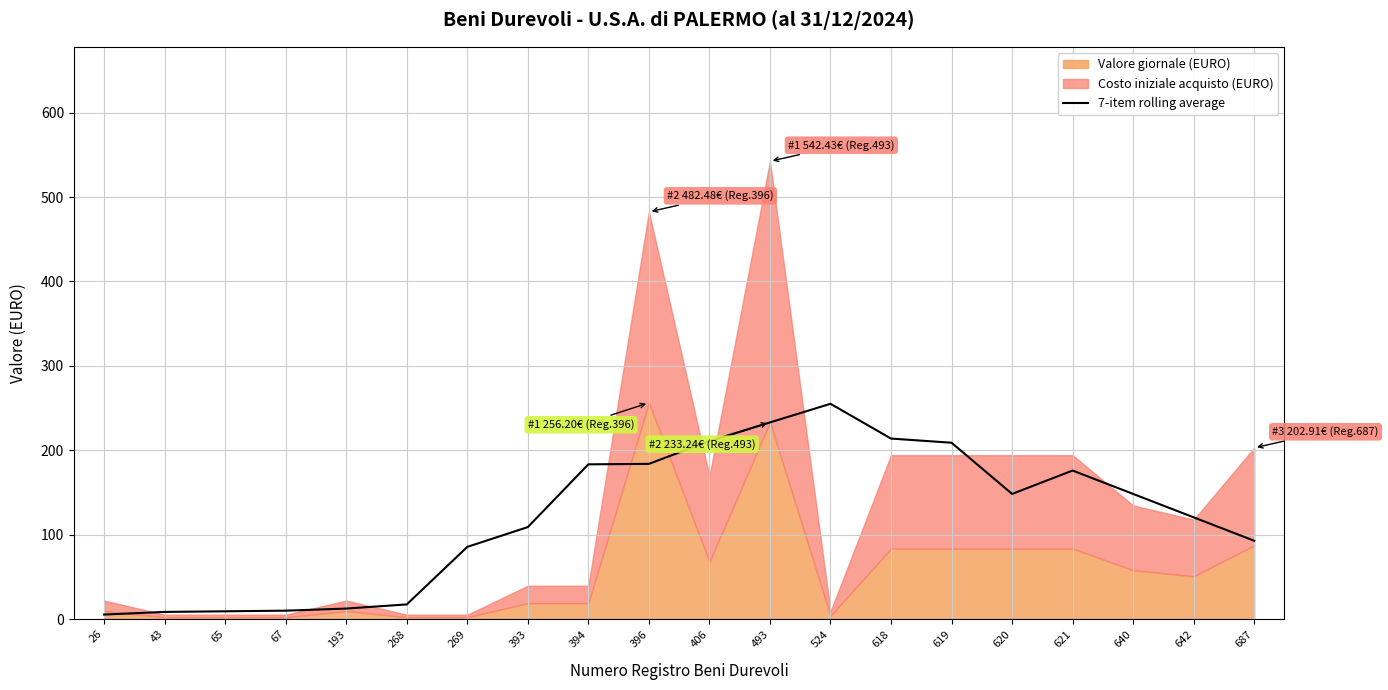

Is it true that the value at 621 is 176.0?

True